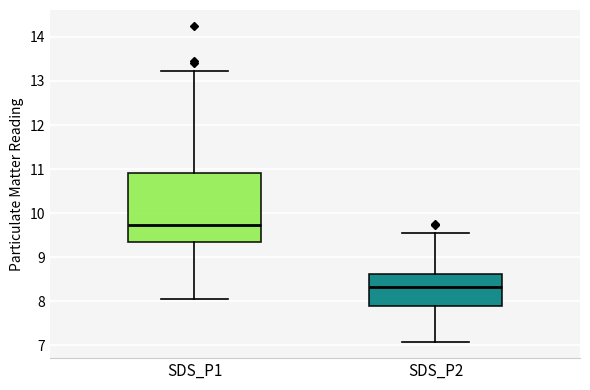

Where does the median line of the box for SDS_P1 sit on the y-axis? The values are not printed on the chart, so give them approximately, as read against the axis.

9.7